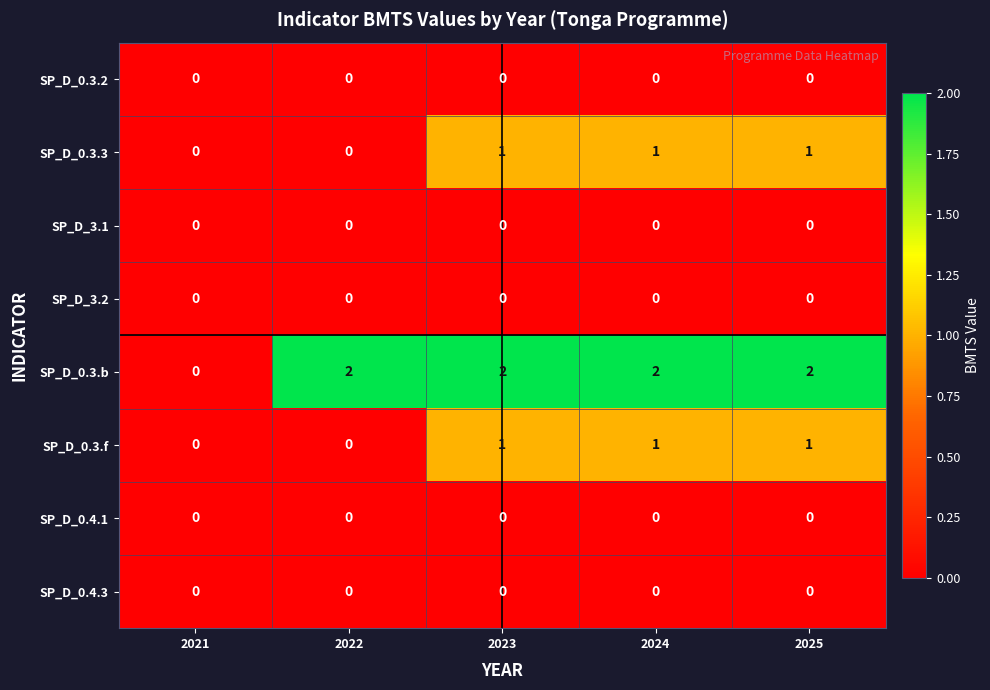

The SP_D_0.3.f series shows 2 at 2025. True or false?

False